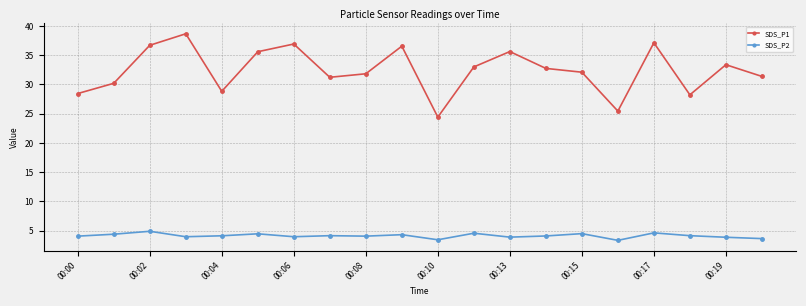

What is the maximum value for SDS_P1?

38.7